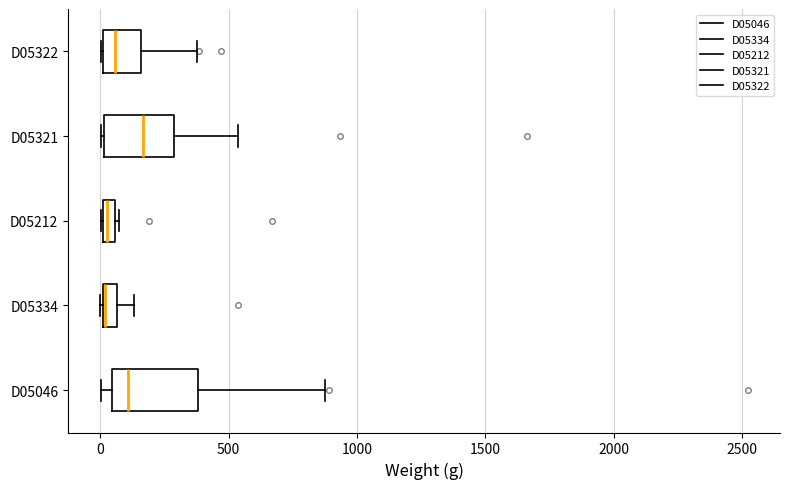

Comparing the boxes themselves (not the whiskers), which one is the widest?

D05046